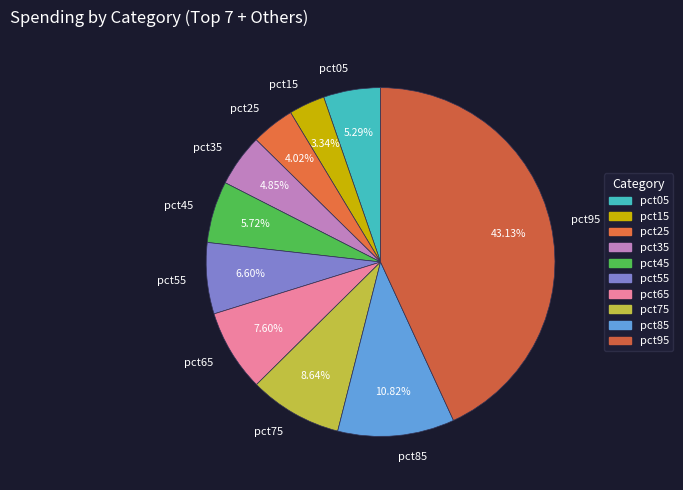

Combined, do pct75 and pct55 account for over 50%?

No